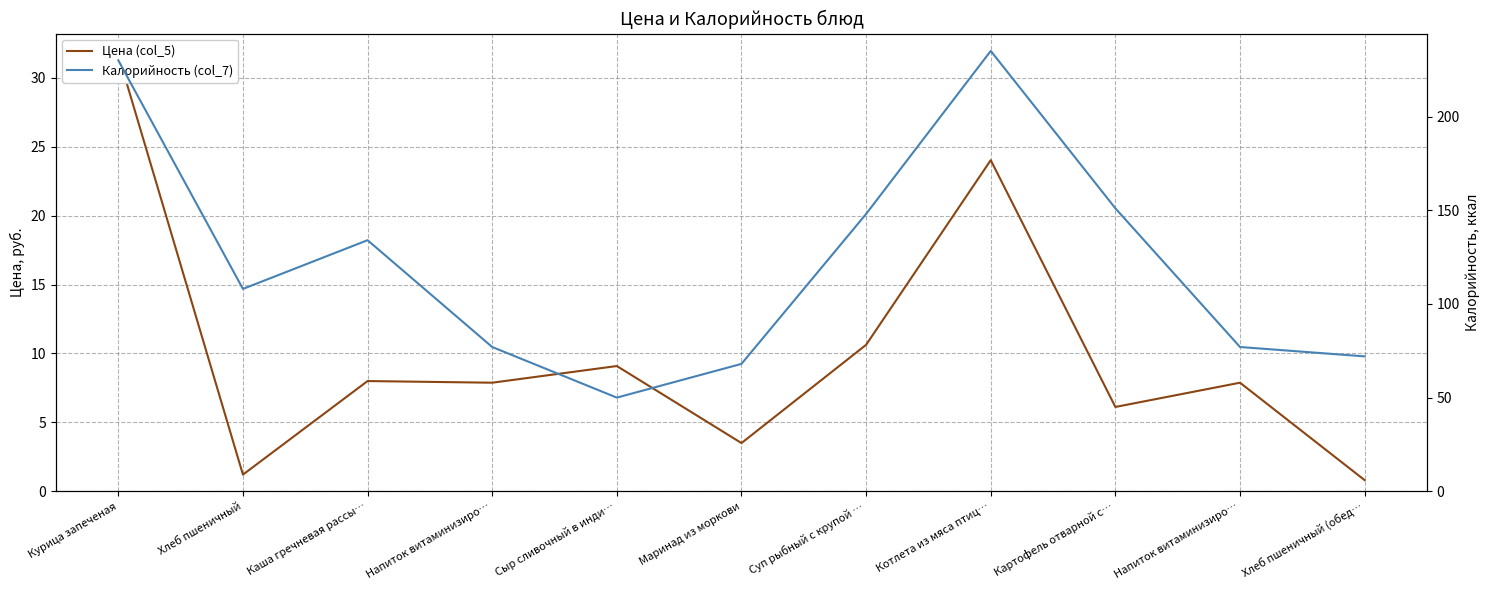

True or false: Калорийность (col_7) has more than 1 interior local peaks.

True